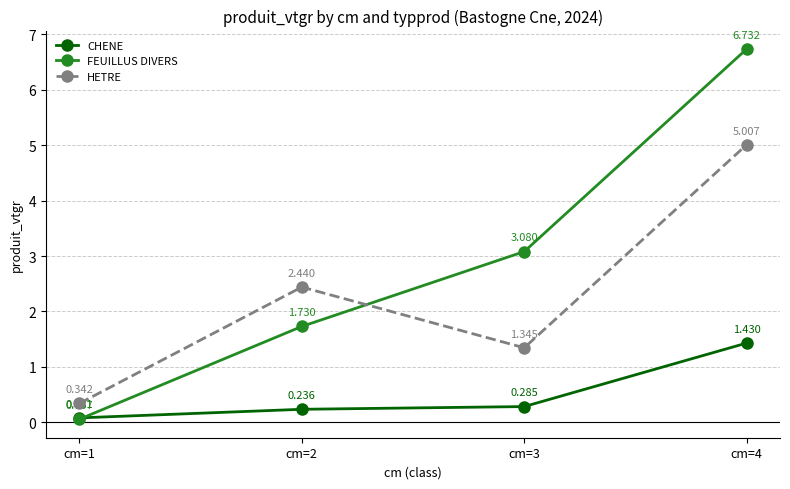

How many intersections are there between FEUILLUS DIVERS and HETRE?

1